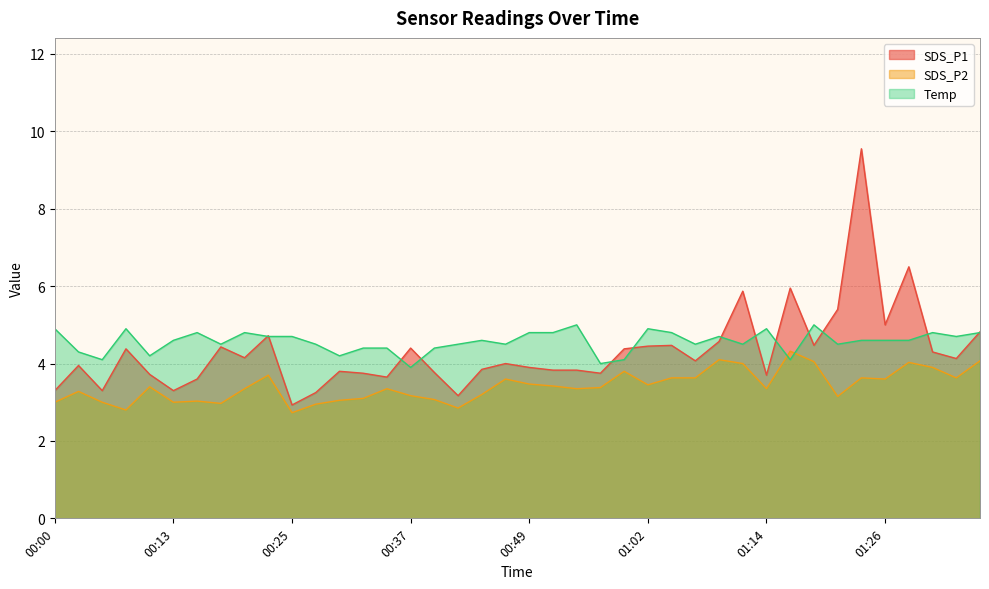

Rank the categories by SDS_P2 value from highest to lowest.

01:16, 01:09, 01:36, 01:19, 01:29, 01:11, 01:31, 00:59, 00:22, 01:04, 01:06, 01:24, 01:34, 00:47, 01:26, 00:49, 01:02, 00:52, 00:10, 00:57, 00:20, 00:35, 00:54, 01:14, 00:03, 00:45, 00:37, 01:21, 00:32, 00:40, 00:30, 00:15, 00:00, 00:05, 00:13, 00:18, 00:27, 00:42, 00:08, 00:25